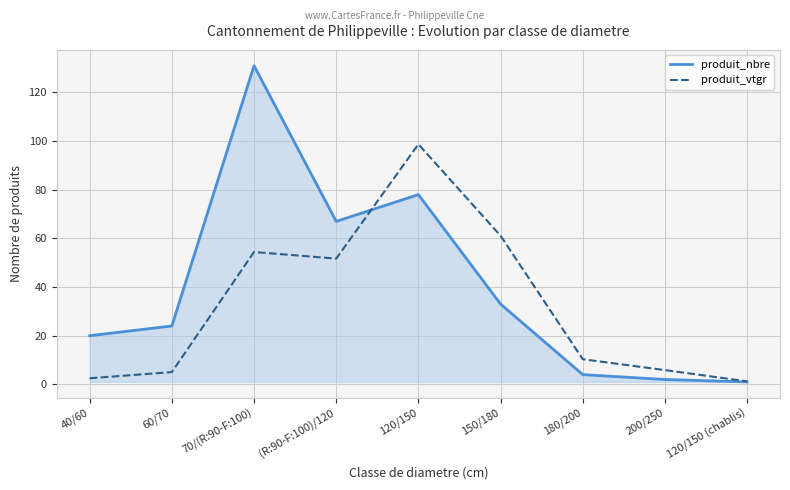

How many lines are shown in the chart?

2